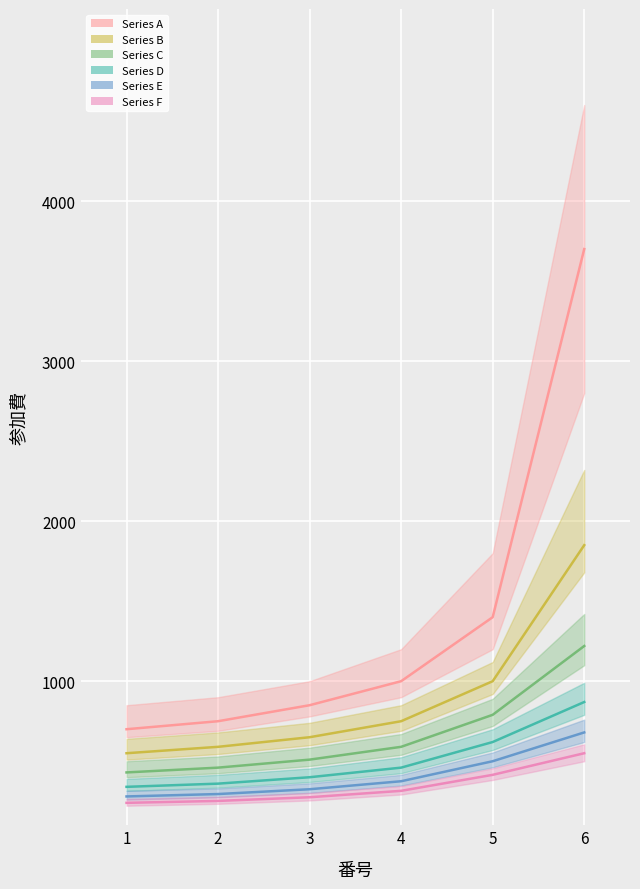

True or false: Series C center and Series A center cross at least once.

False